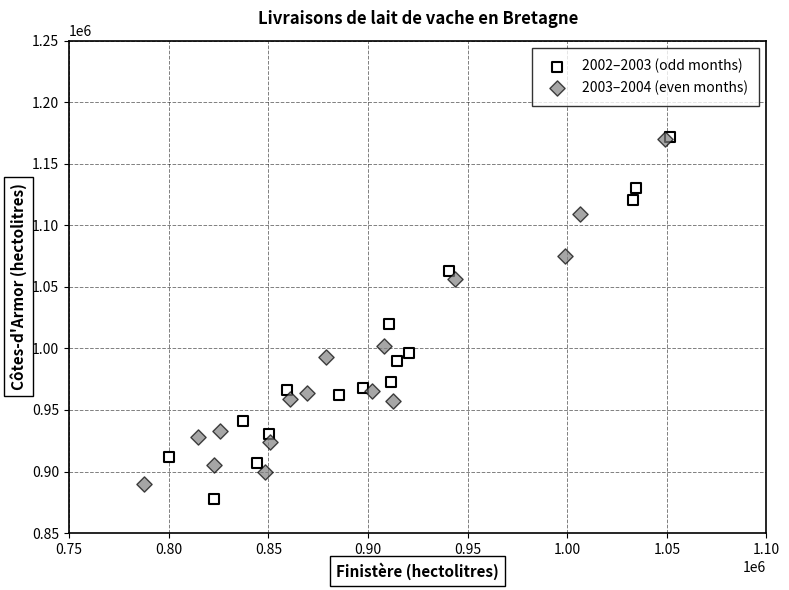

Which series has the largest Y range (max minus min)?

2002–2003 (odd months)